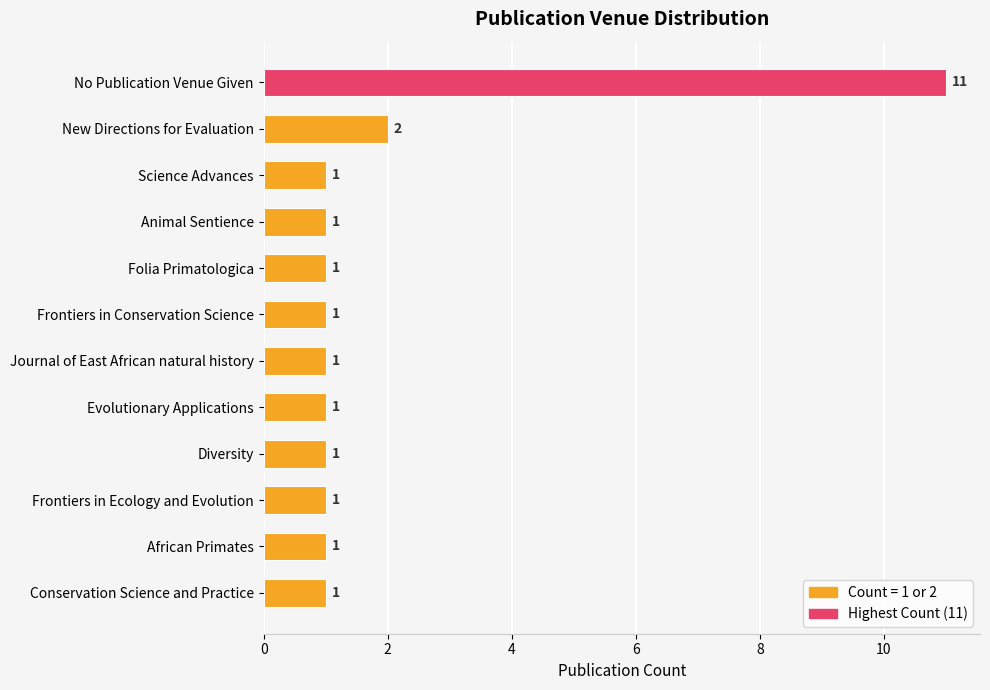

What position from the bottom is New Directions for Evaluation?

11